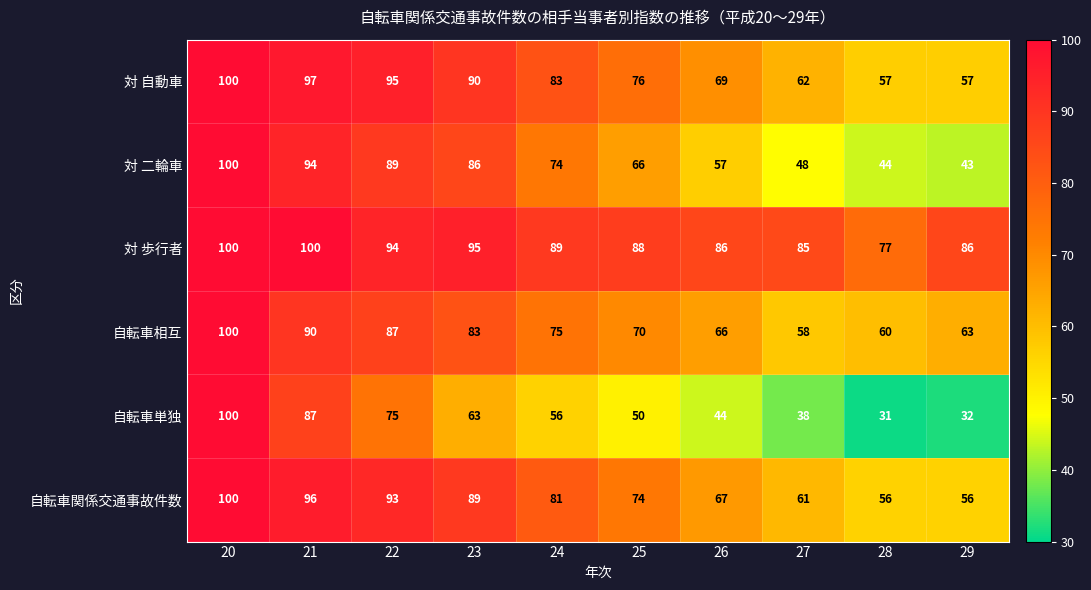

At which category does the chart reach its minimum across all series?

28